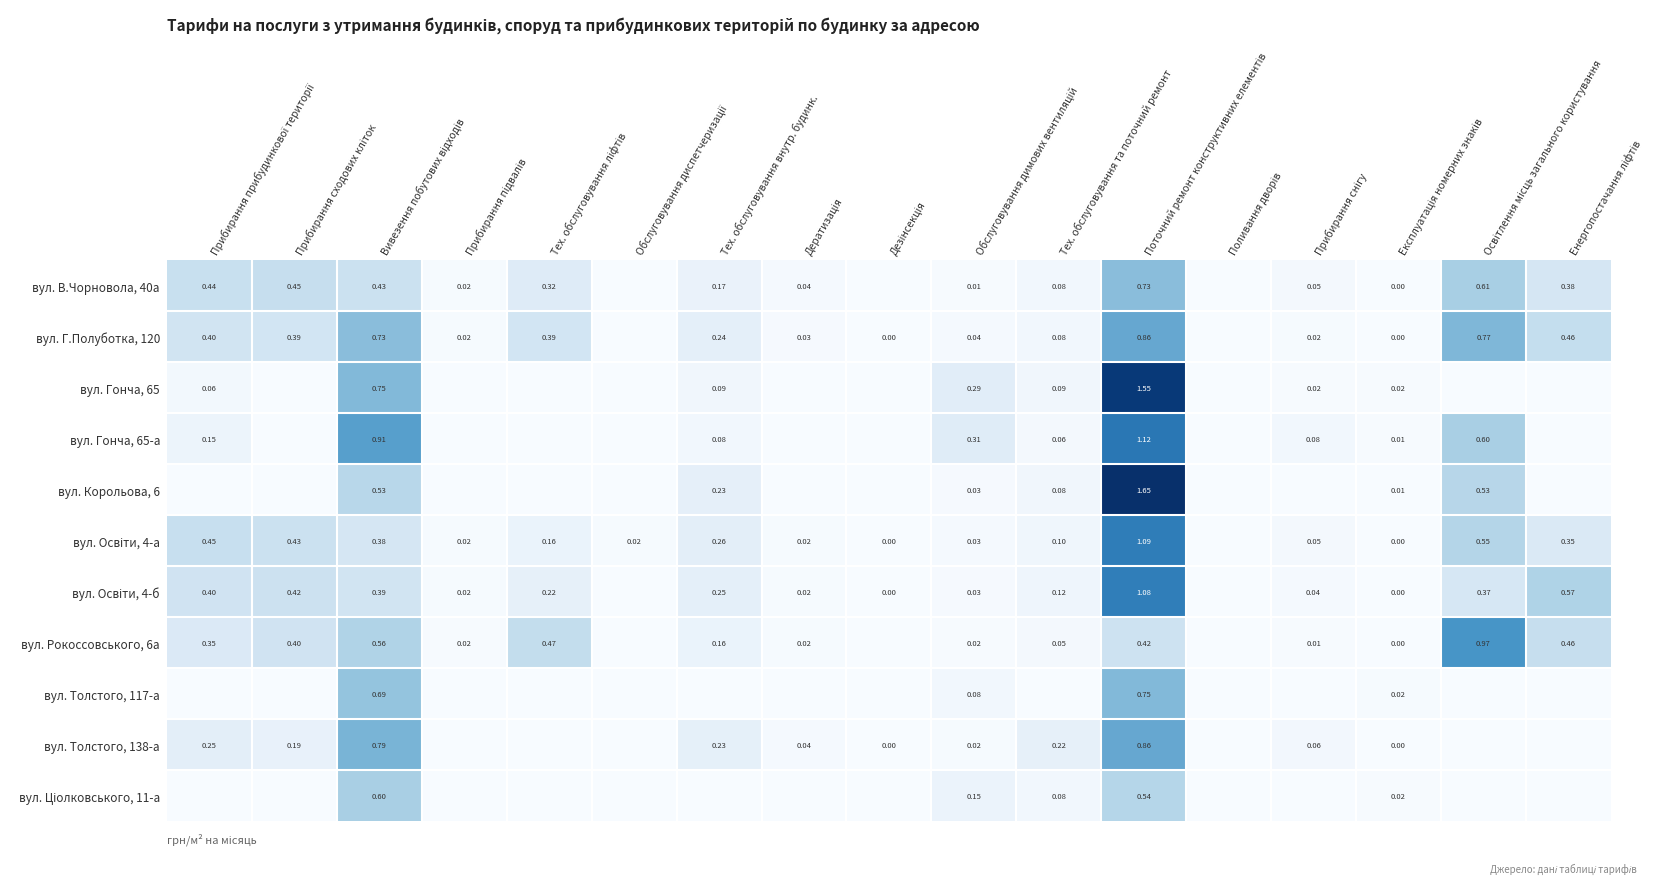

Which series has the widest spread of values?

вул. Корольова, 6